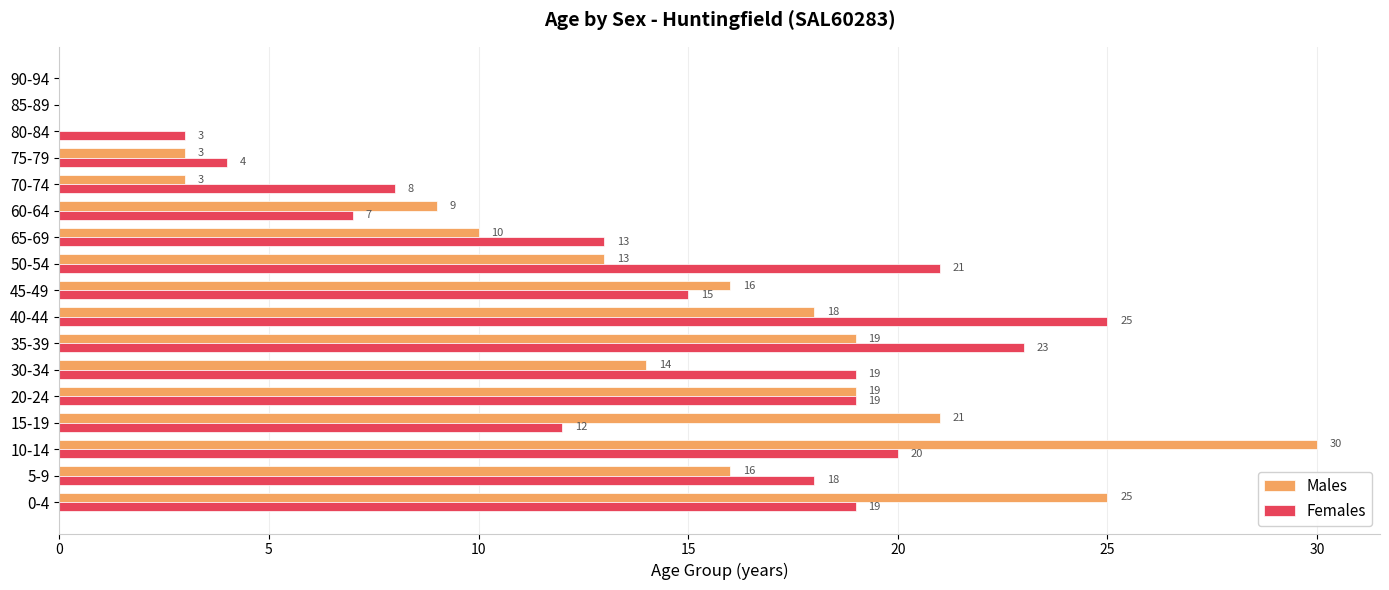

Where is Females nearest to the value 12?

15-19